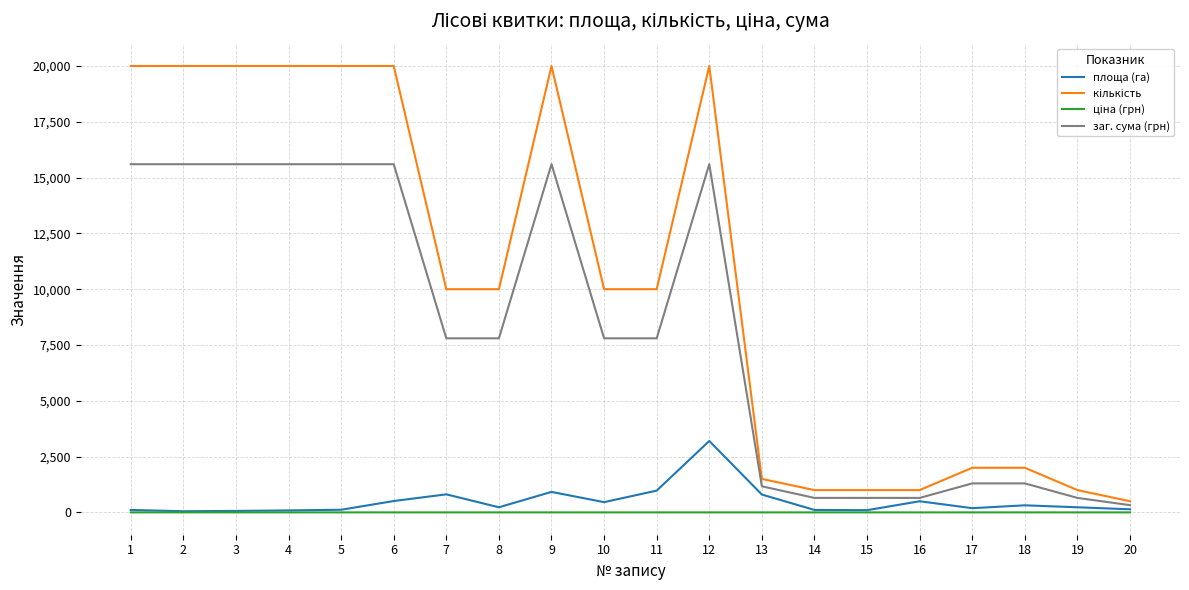

What is the highest value of the площа (га) series?

3200.0